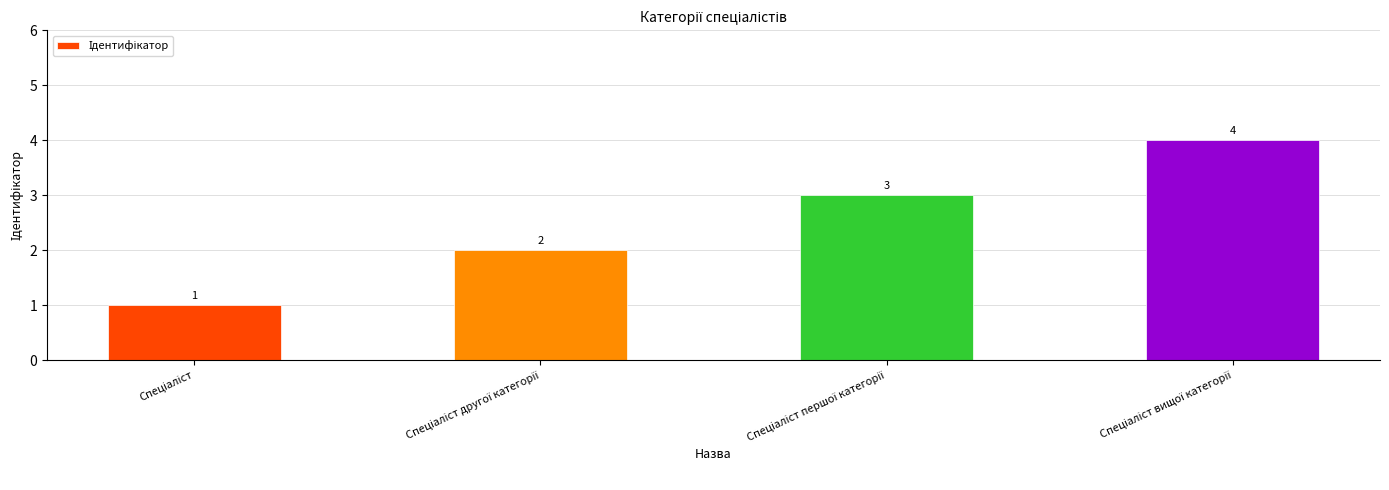

Count the number of categories in the chart.

4